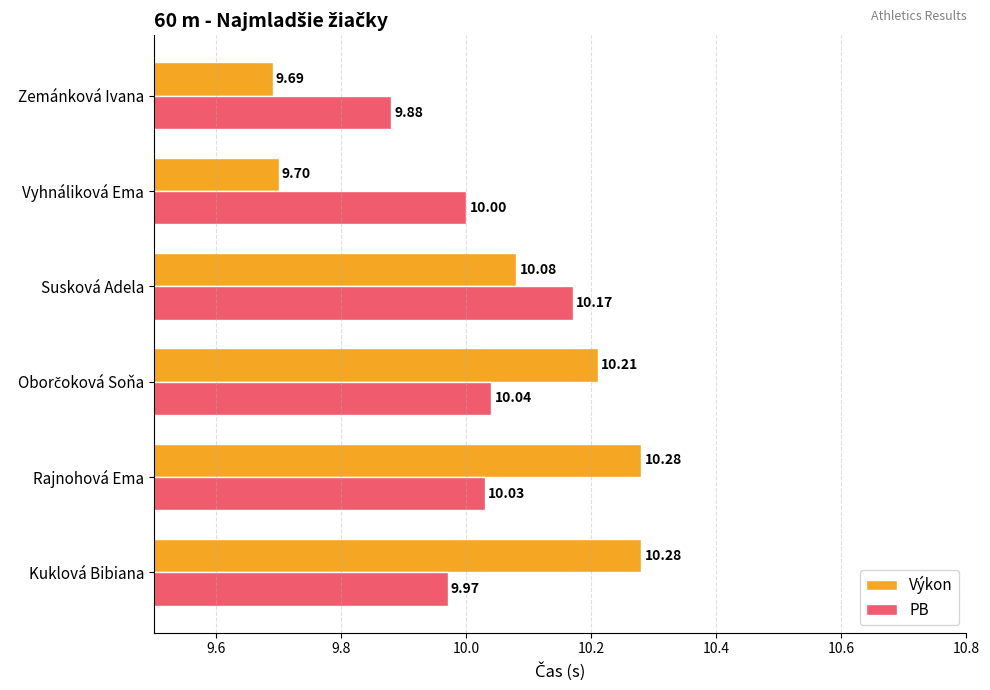

Count the number of data series in this chart.

2